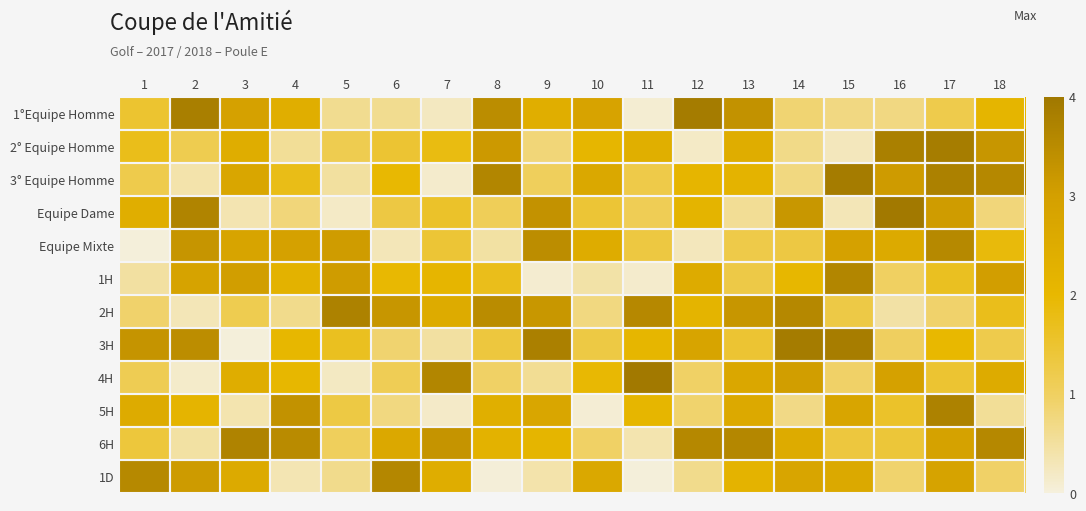

At how many categories does at least one series exceed 1?

18